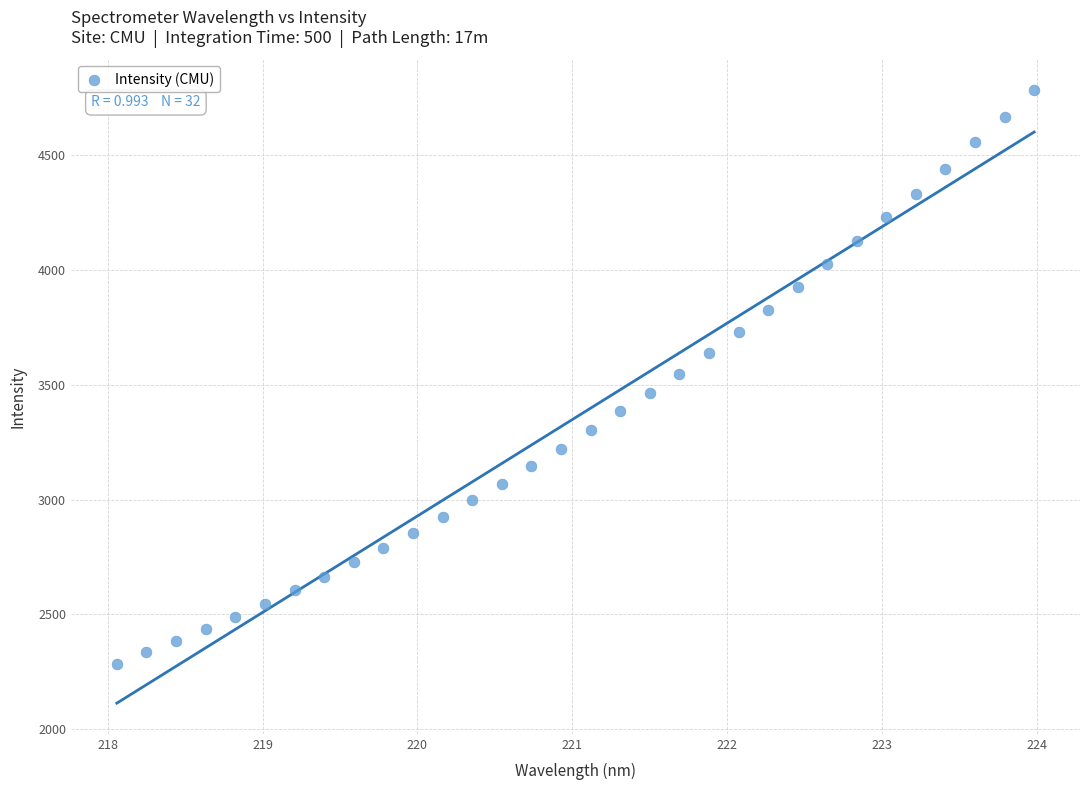

What is the range of X values (max minus min)?

5.9